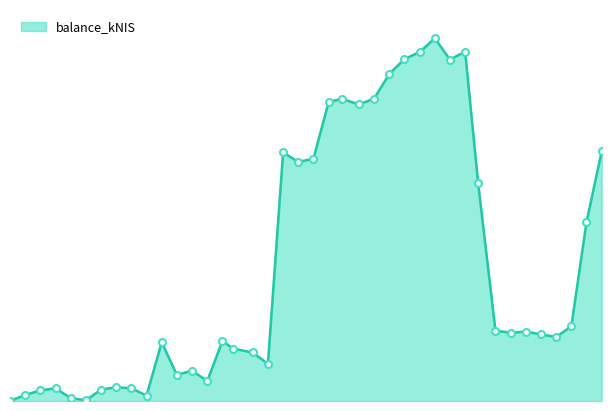

Does the chart have visible grid lines?

No